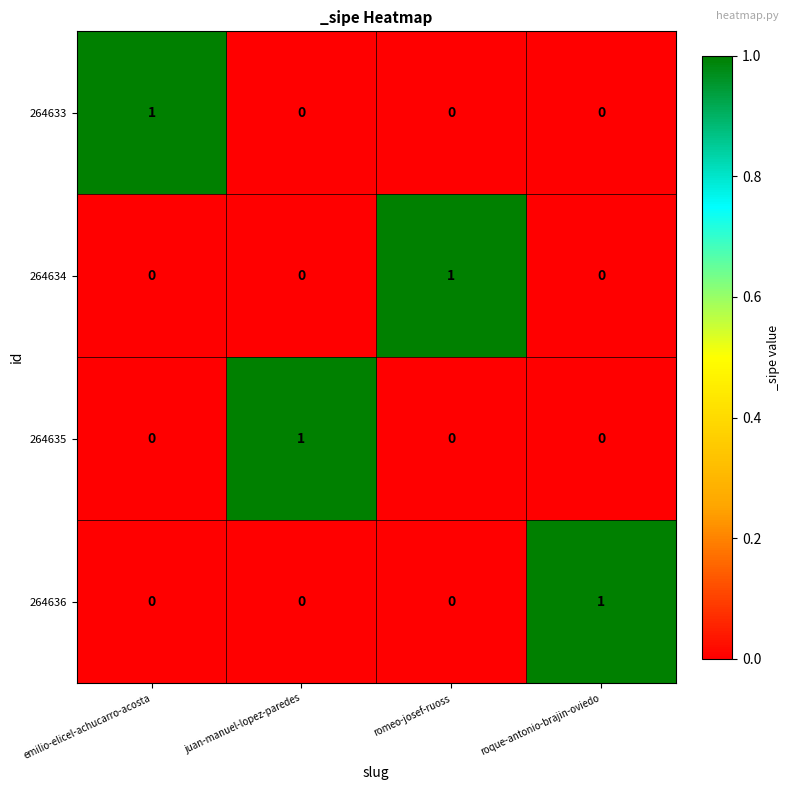

Reading left to right, list all the values displayed in this chart.

264633: 1	0	0	0
264634: 0	0	1	0
264635: 0	1	0	0
264636: 0	0	0	1